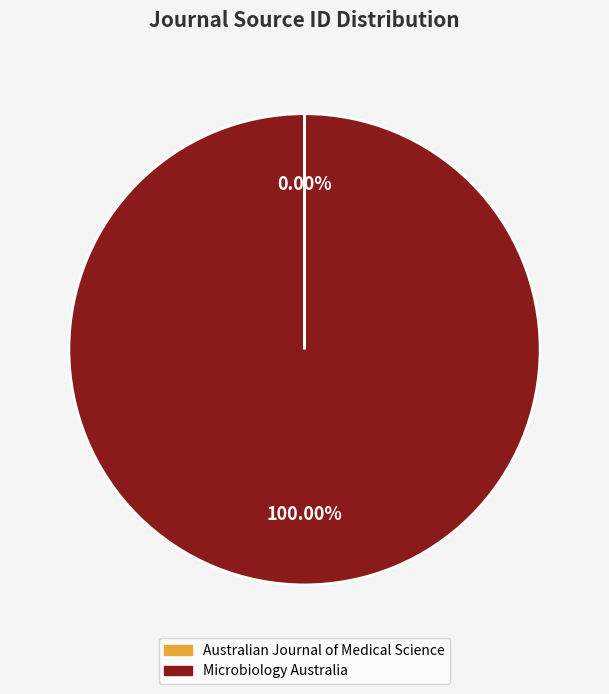

Which category has the biggest portion of the pie?

Microbiology Australia